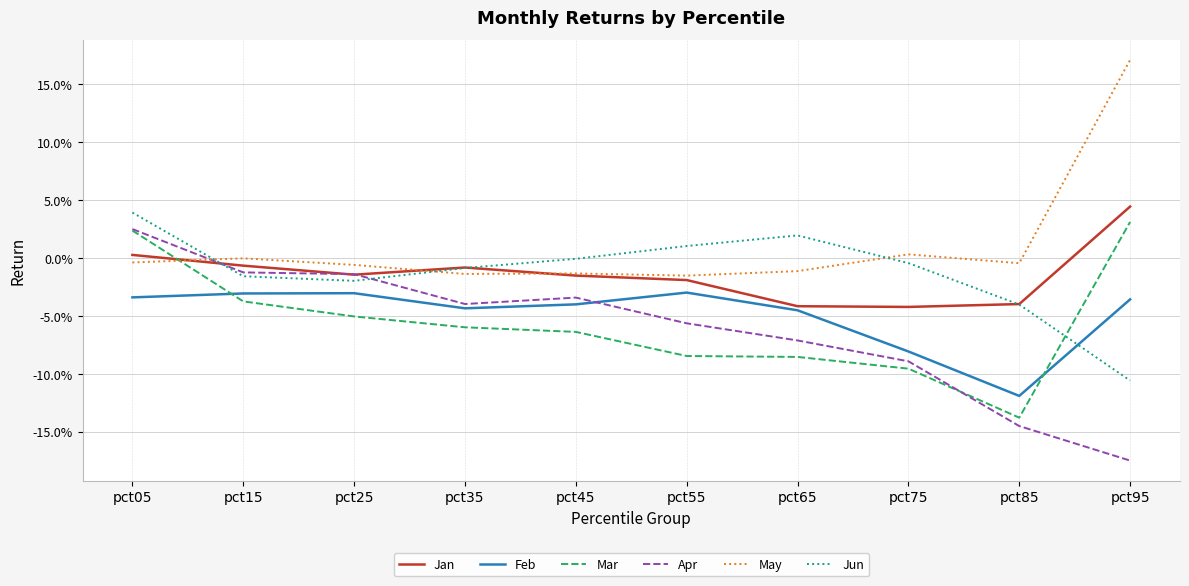

What is the smallest value displayed?

-0.2